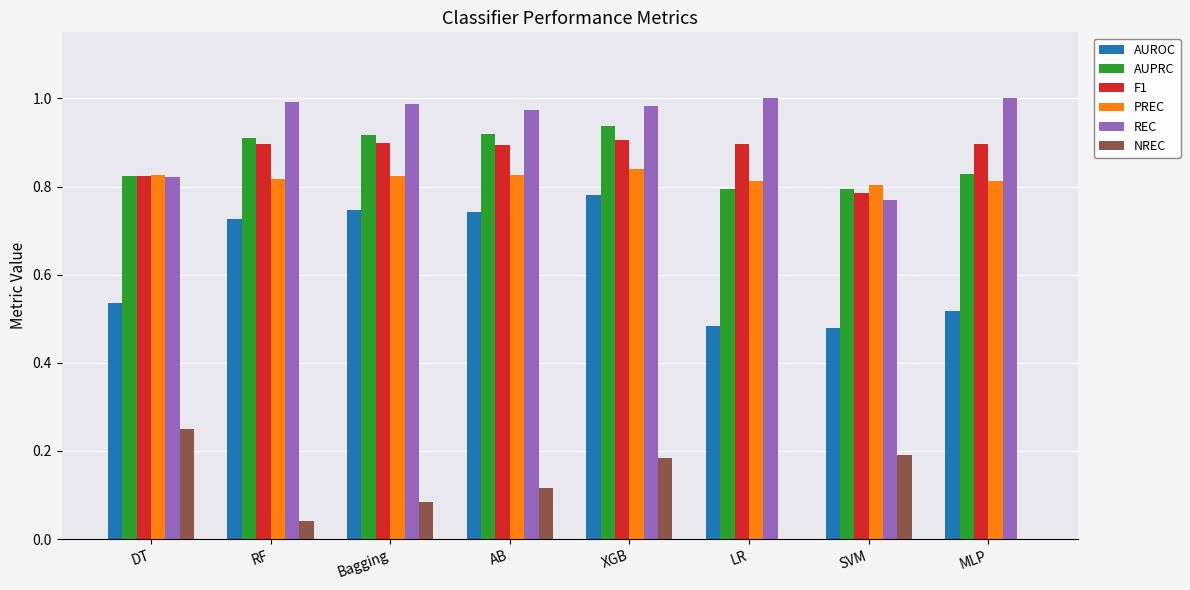

How many groups of bars are there?

8